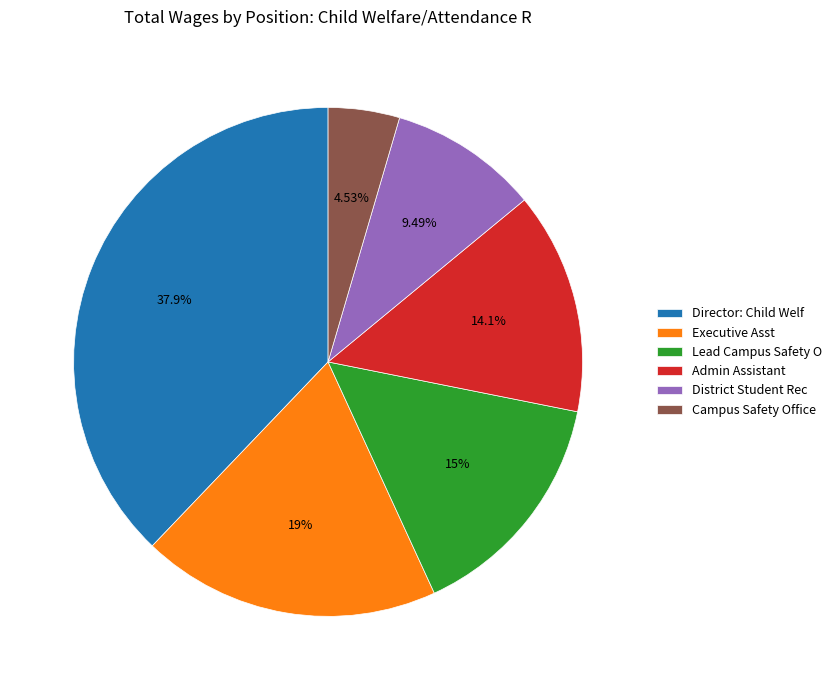

Combined, do Campus Safety Office and Executive Asst account for over 50%?

No